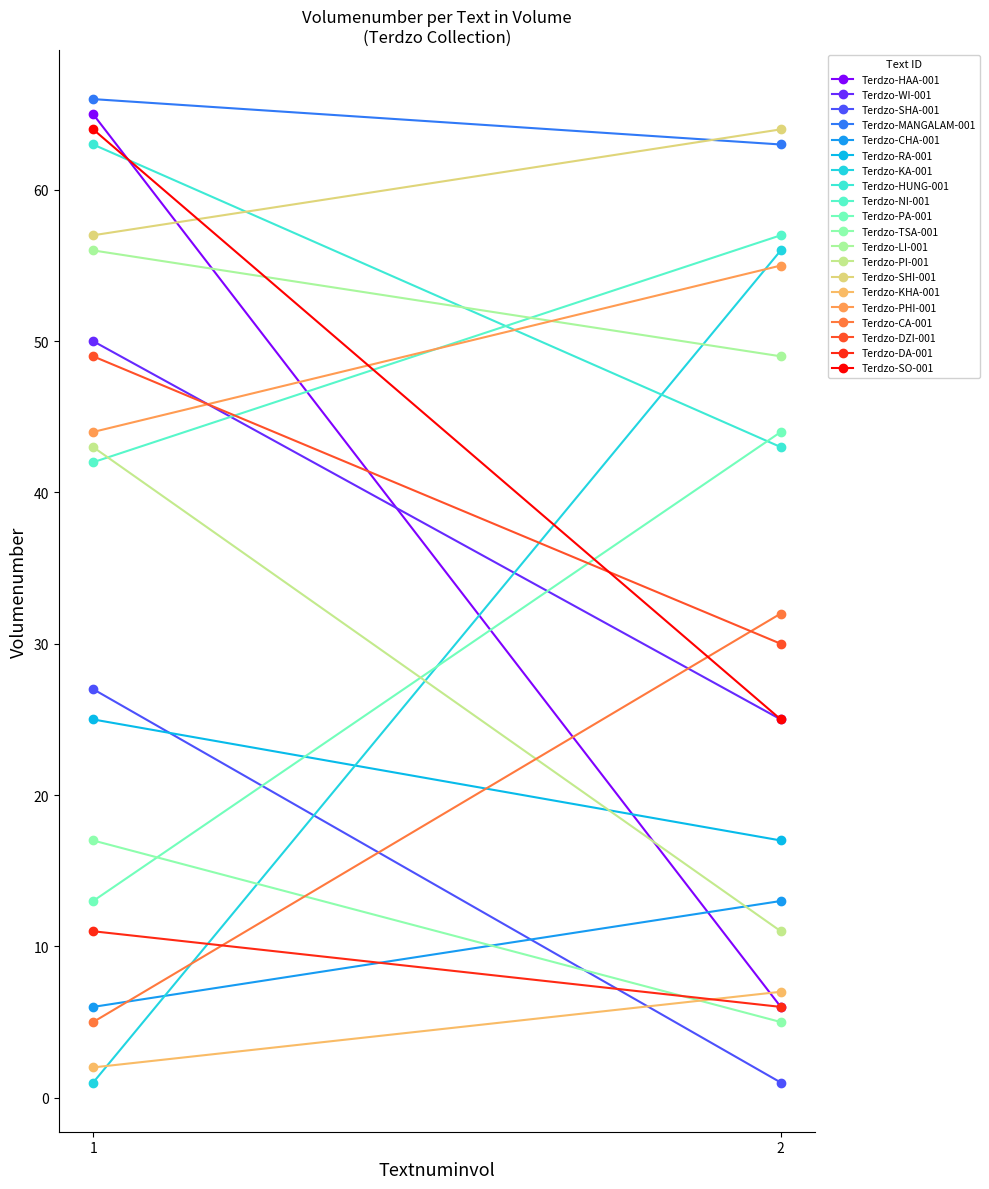

Reading left to right, transcribe all the data shown in this chart.

Vol 1: 65	50	27	66	6	25	1	63	42	13	17	56	43	57	2	44	5	49	11	64
Vol 2: 6	25	1	63	13	17	56	43	57	44	5	49	11	64	7	55	32	30	6	25